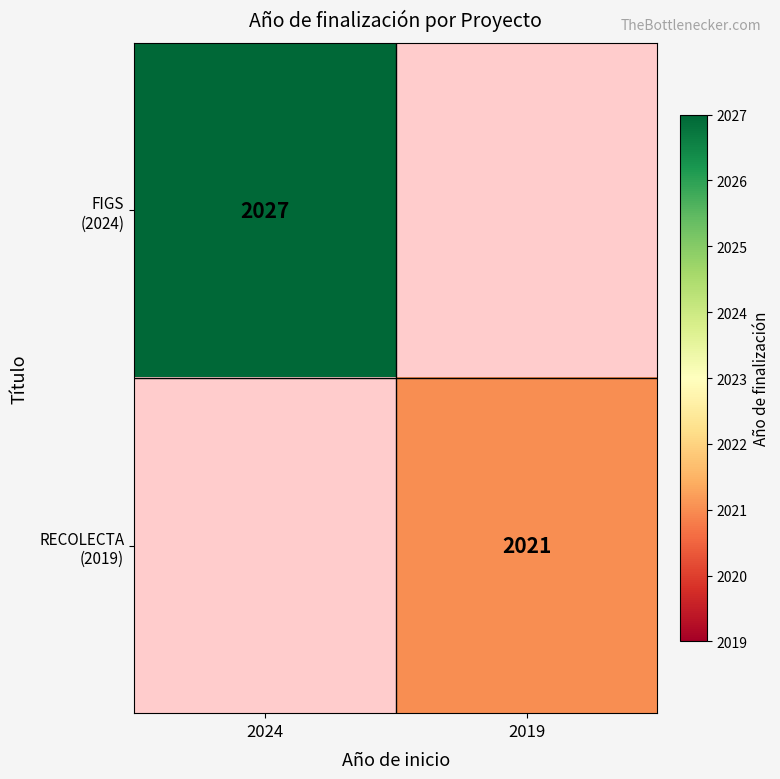

Rank the categories by FIGS (2024) value from highest to lowest.

2024, 2019